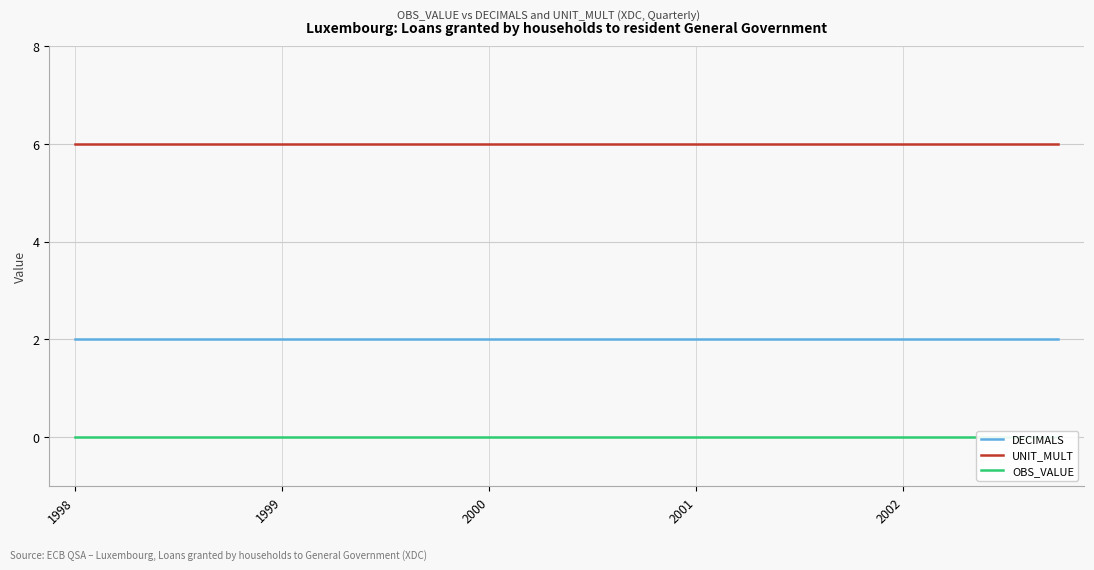

What is the value of the UNIT_MULT point at the 1st from the left?

6